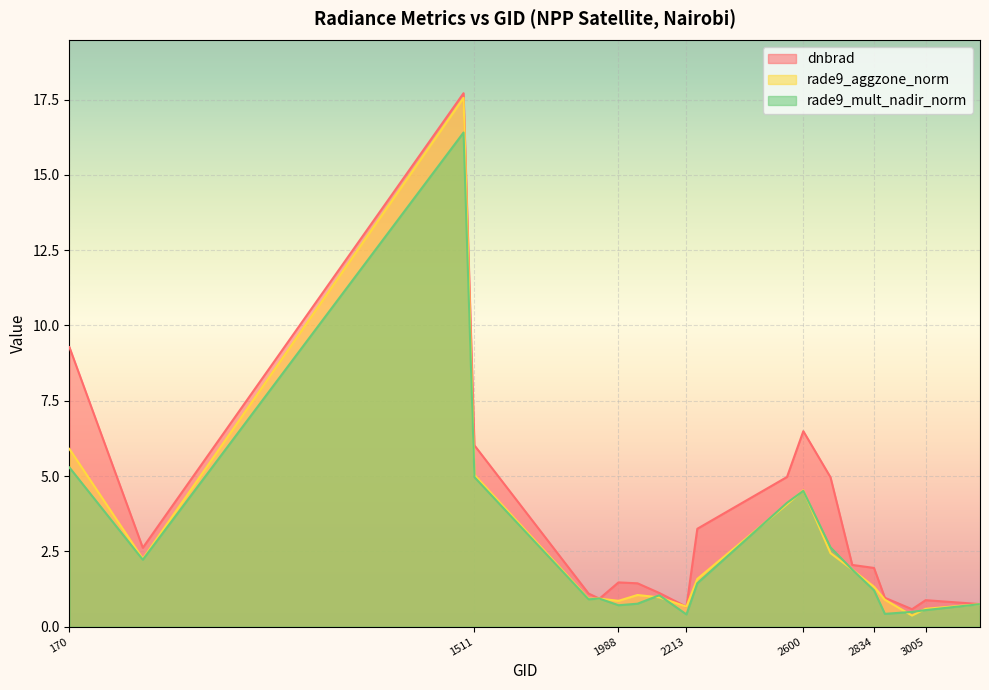

How many lines are shown in the chart?

3